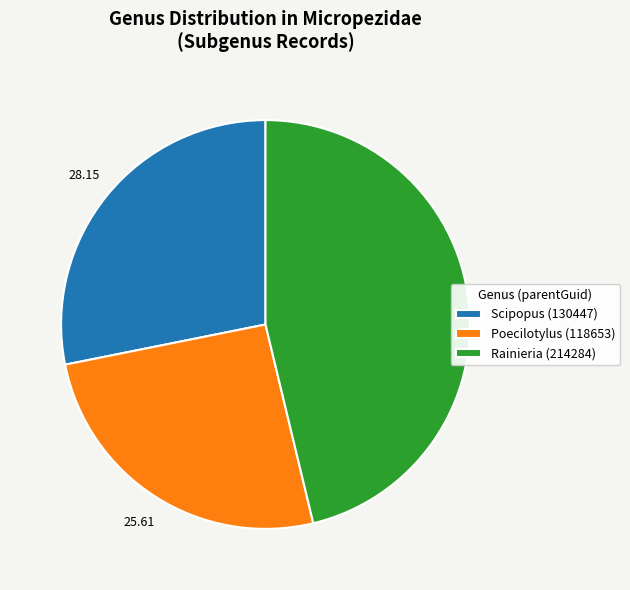

Count the number of slices in the pie.

3